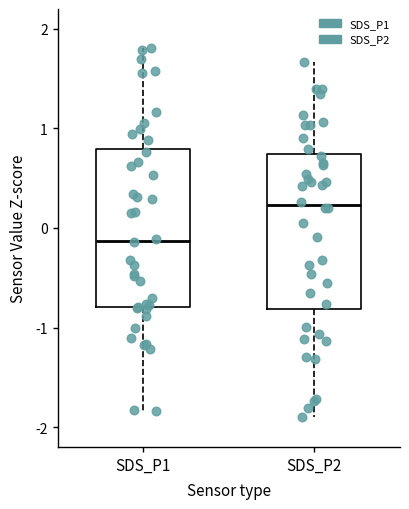

Where does the upper whisker of the box for SDS_P2 end on the y-axis? The values are not printed on the chart, so give them approximately, as read against the axis.

1.7